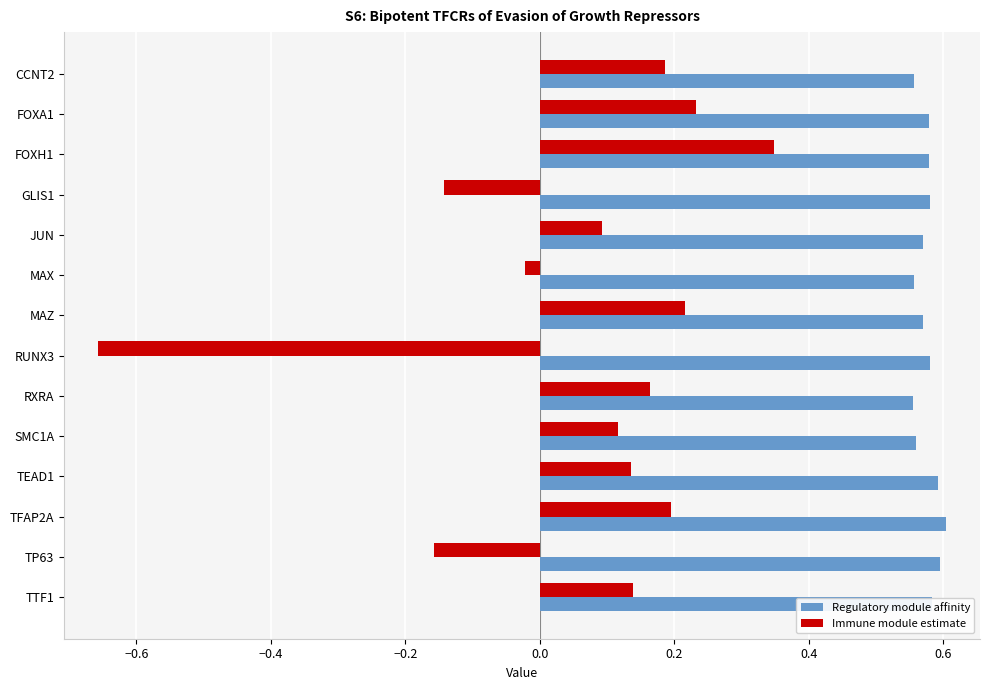

Is it true that Immune module estimate equals 0.2 at RXRA?

True